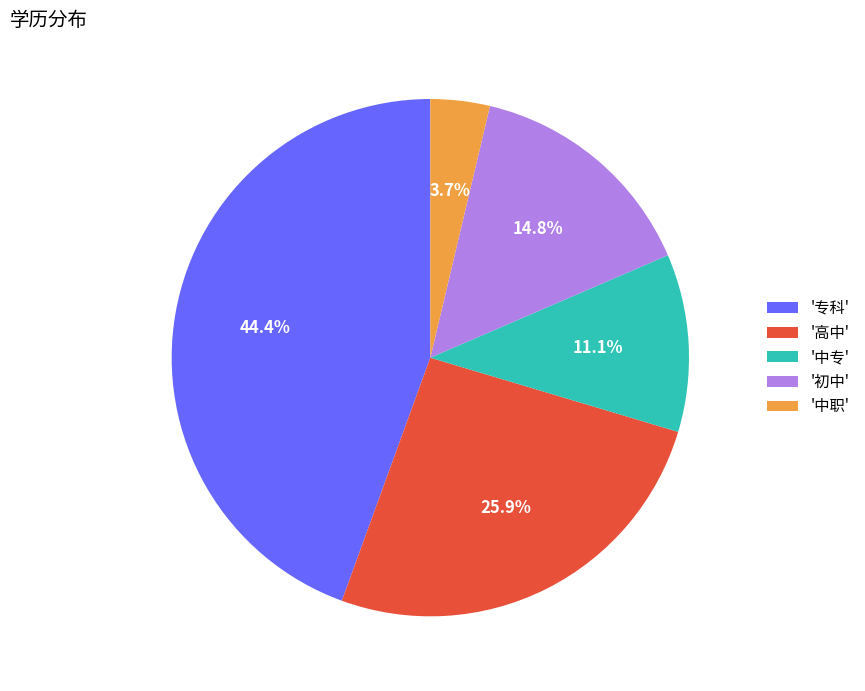

How many segments does this pie chart have?

5